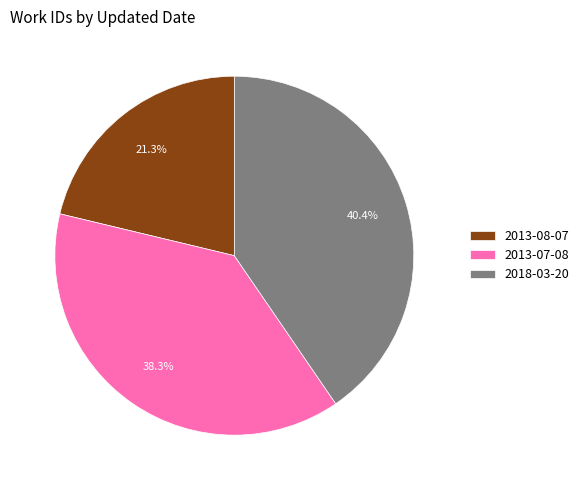

How many segments does this pie chart have?

3